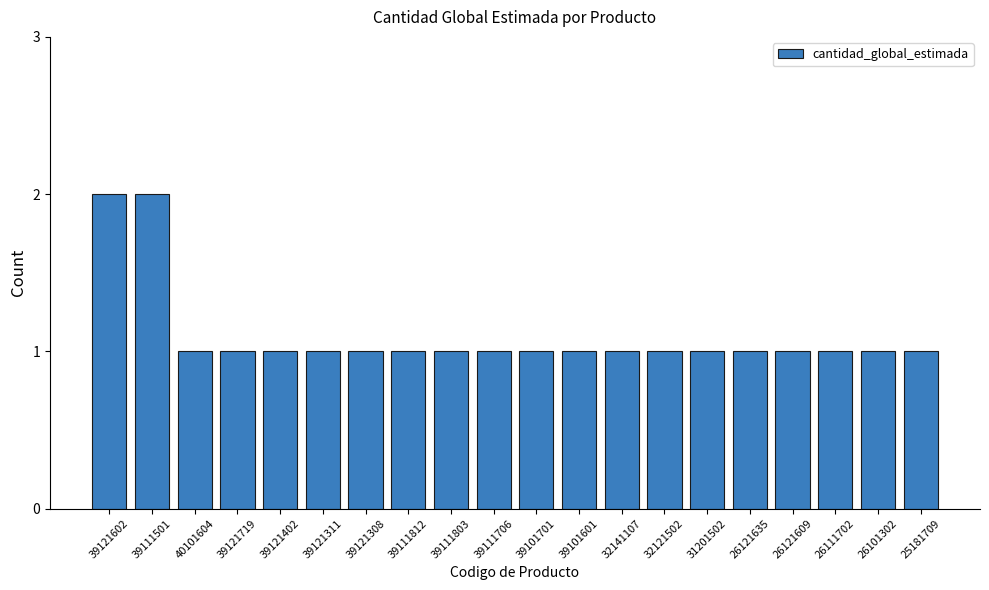

Reading right to left, list all the values displayed in this chart.

25181709=1	26101302=1	26111702=1	26121609=1	26121635=1	31201502=1	32121502=1	32141107=1	39101601=1	39101701=1	39111706=1	39111803=1	39111812=1	39121308=1	39121311=1	39121402=1	39121719=1	40101604=1	39111501=2	39121602=2